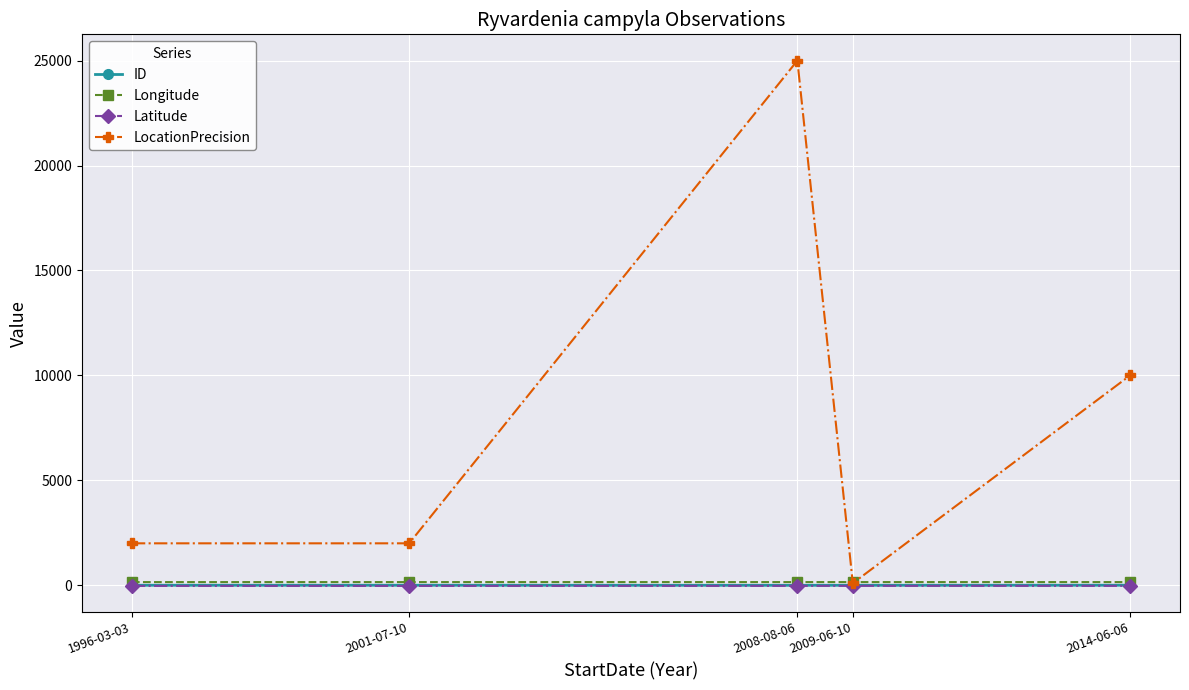

Which series has the largest range (max minus min)?

LocationPrecision